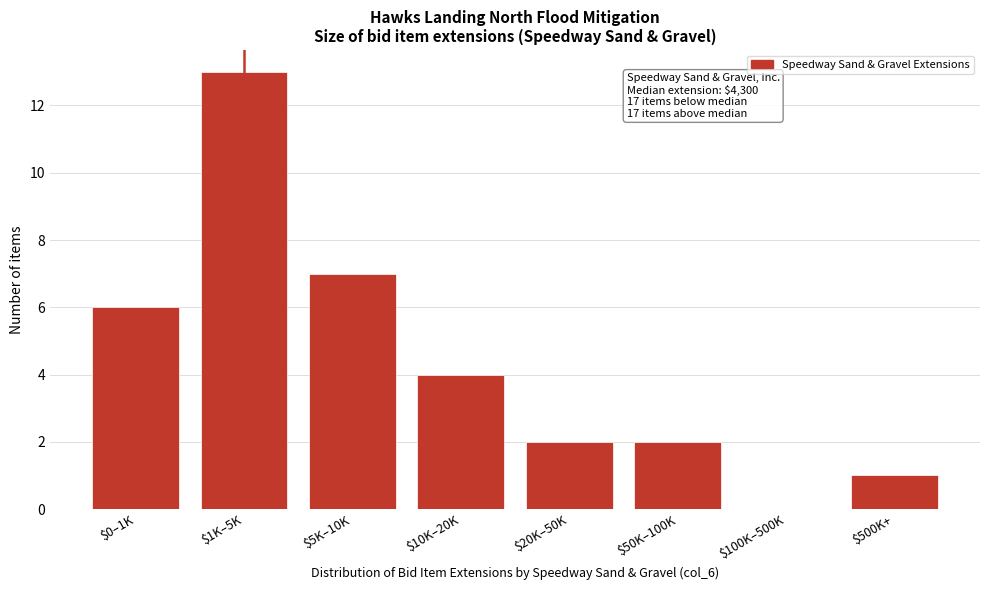

True or false: the data shows 2 at $0–1K.

False